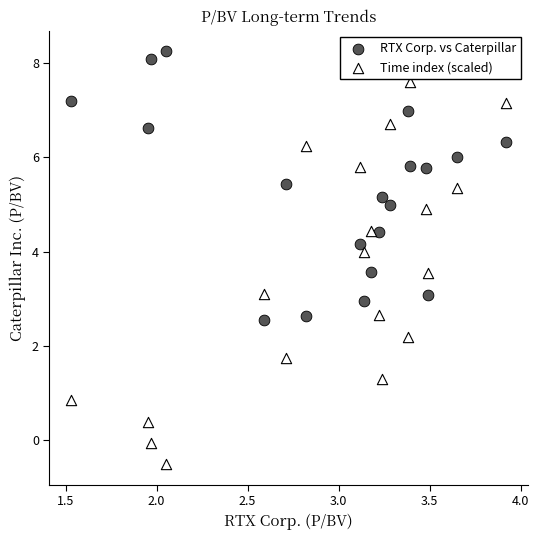

Which series reaches the minimum Y coordinate?

Time index (scaled)